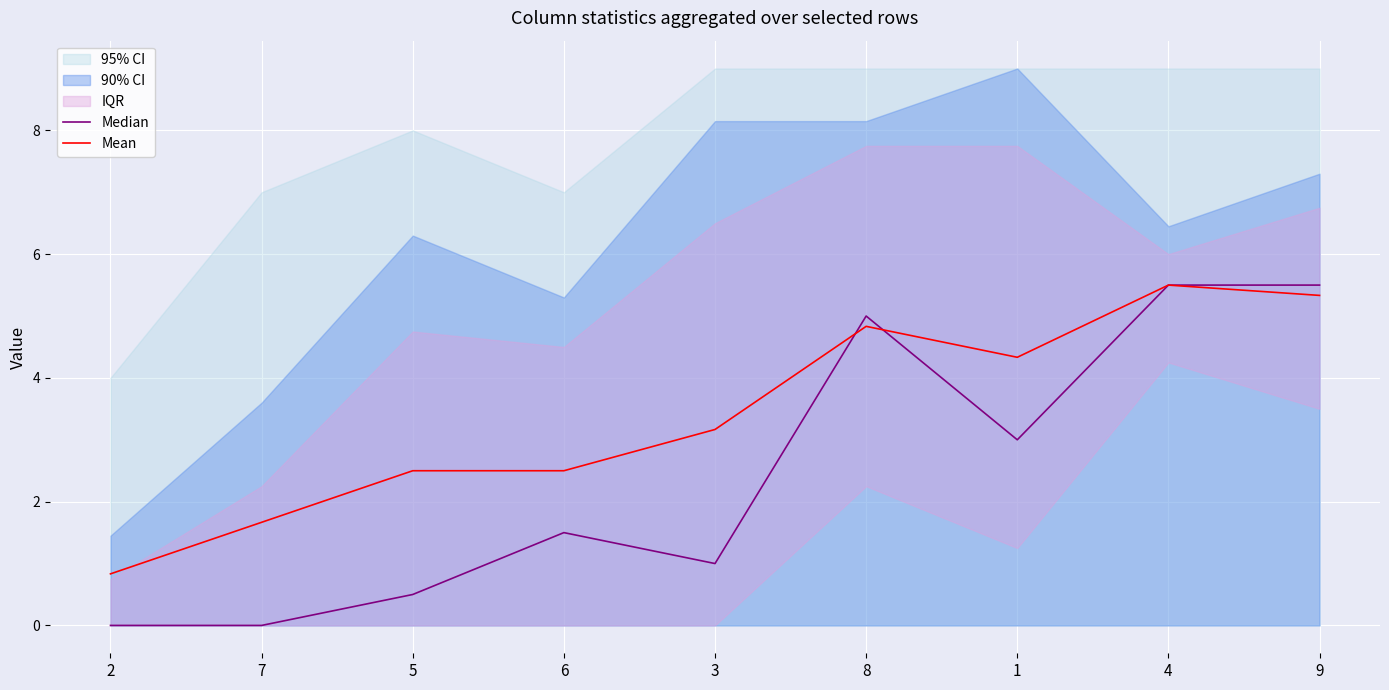

Where is Mean nearest to the value 3?

3